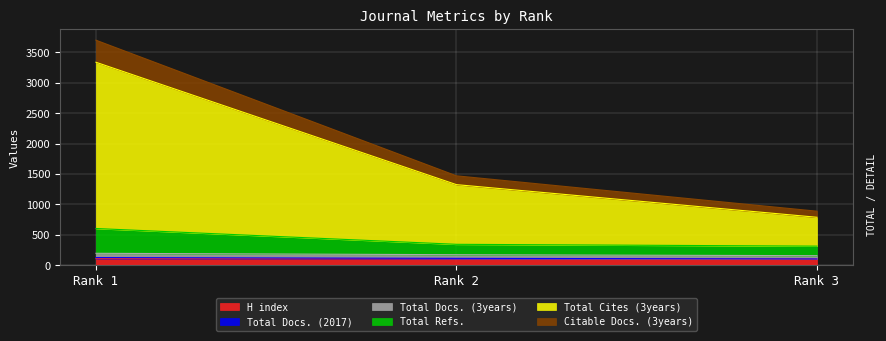

Count the H index values in the range 100 to 107.

3